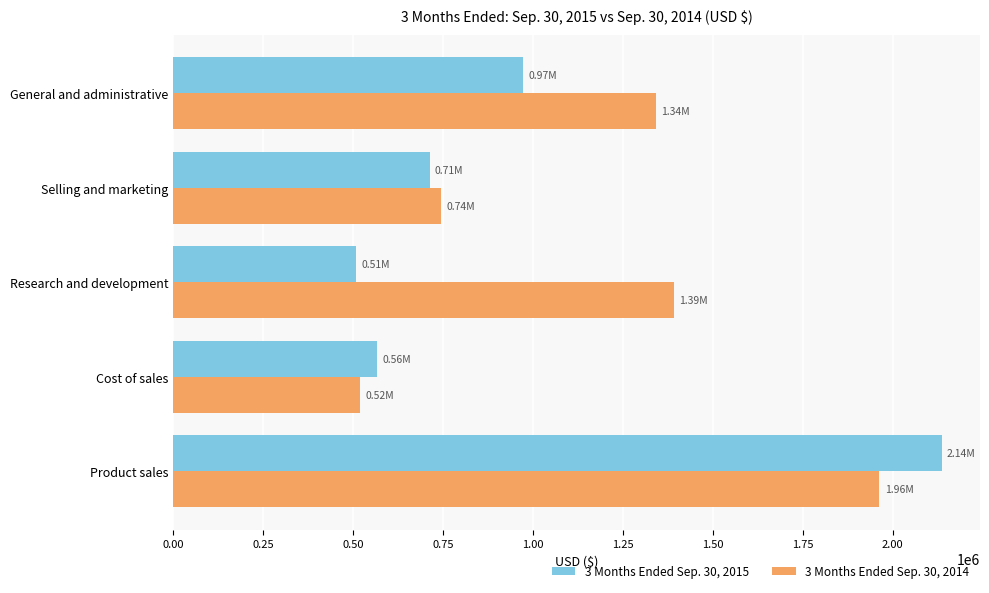

What is the spread (max minus min) of values at Product sales?

173000